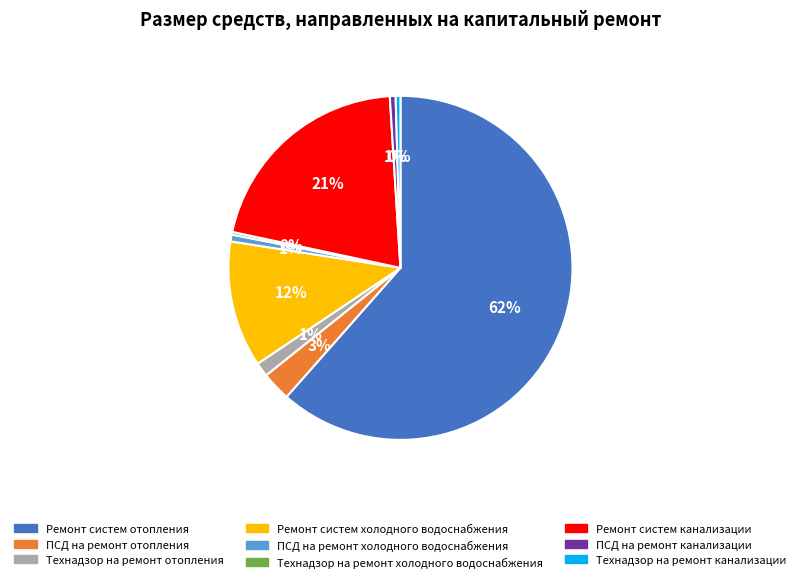

True or false: Технадзор на ремонт канализации accounts for 12% of the total.

False